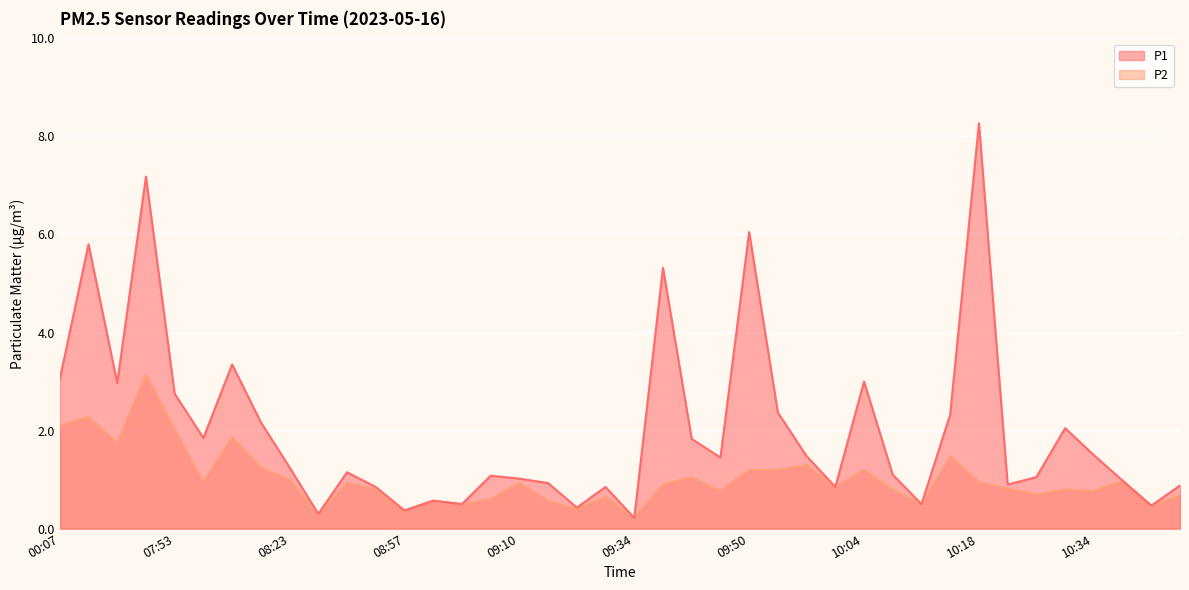

What is the label of the 25th point from the left?

09:50